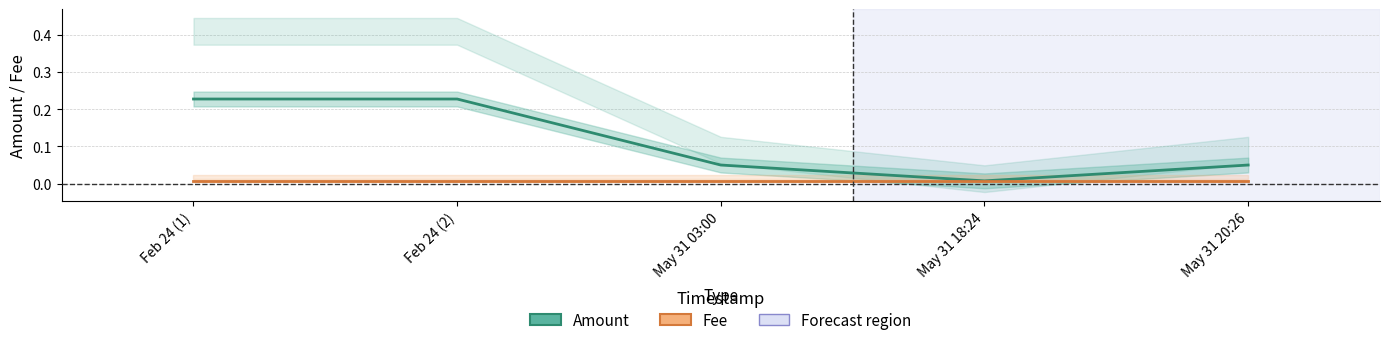

True or false: Amount has more than 1 points higher than both neighbors.

False